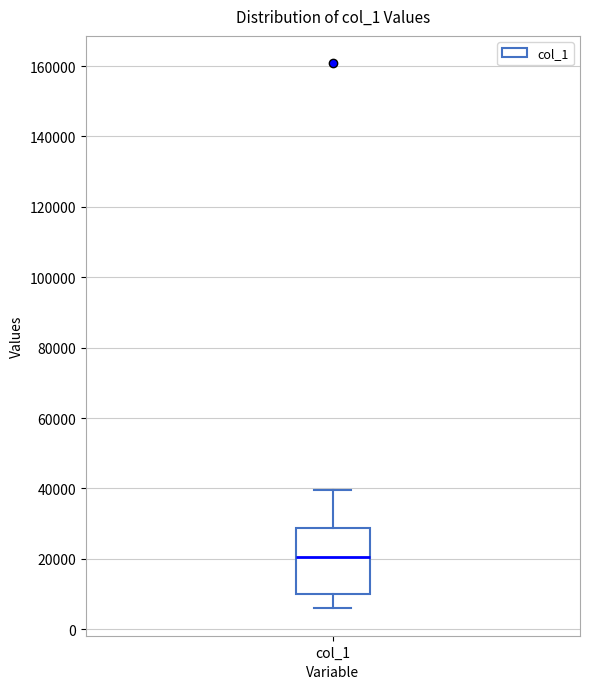

Where does the upper whisker of the box for col_1 end on the y-axis? The values are not printed on the chart, so give them approximately, as read against the axis.

40000